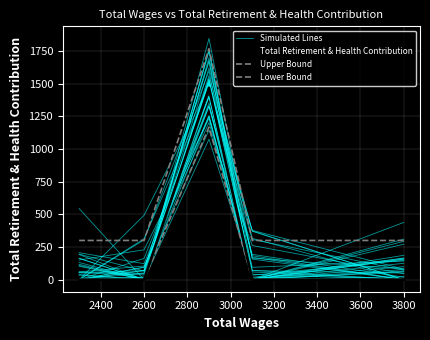

True or false: Simulated Lines and Total Retirement & Health Contribution intersect in this chart.

False